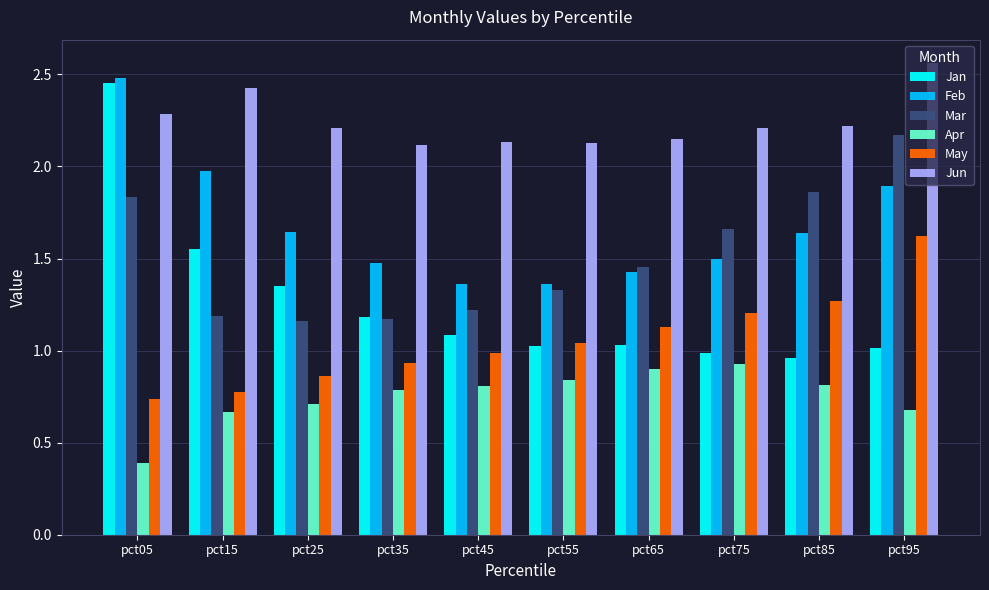

What is the sum of all Mar values?

15.1